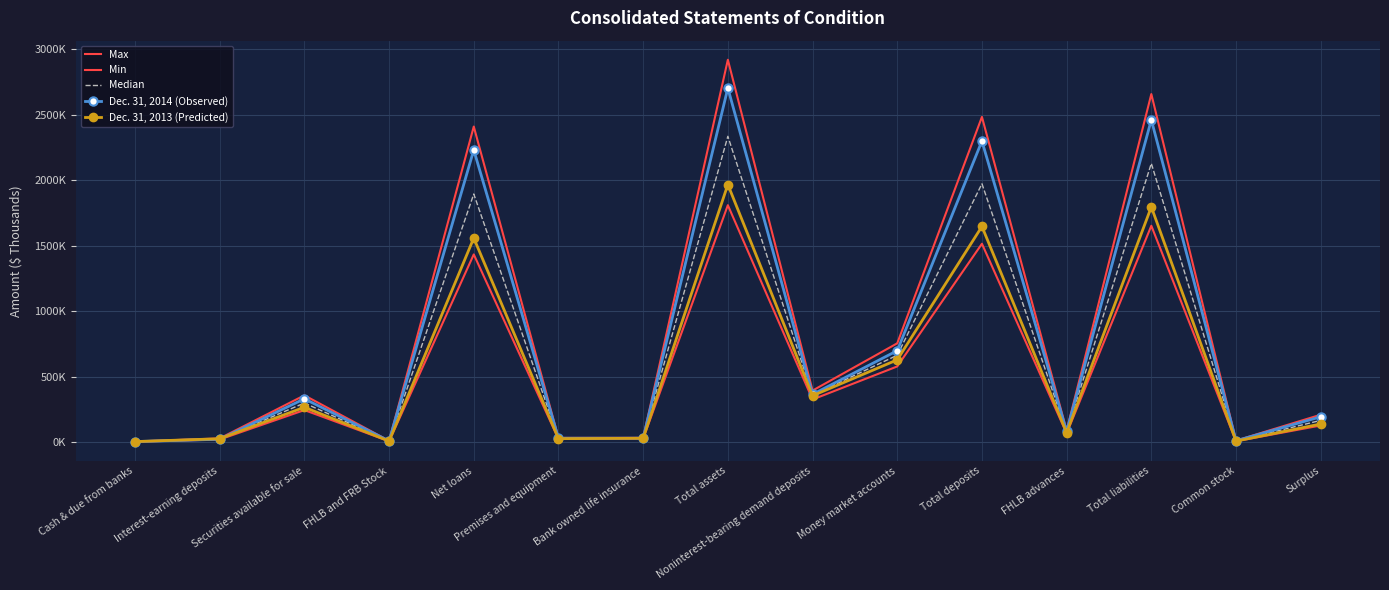

What is the total value across all series at Money market accounts?

3331196.7